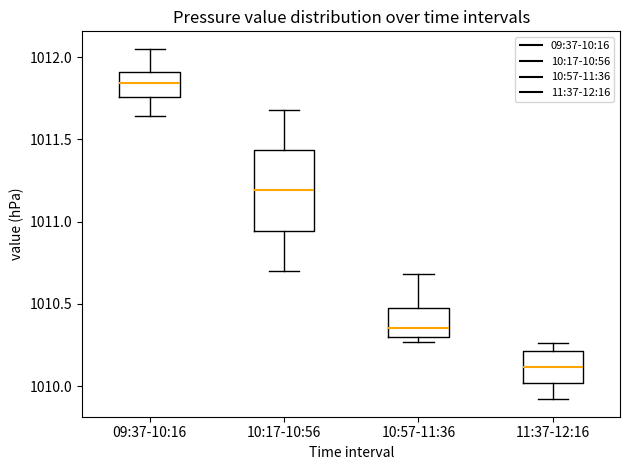

Which box's median line is the lowest?

11:37-12:16